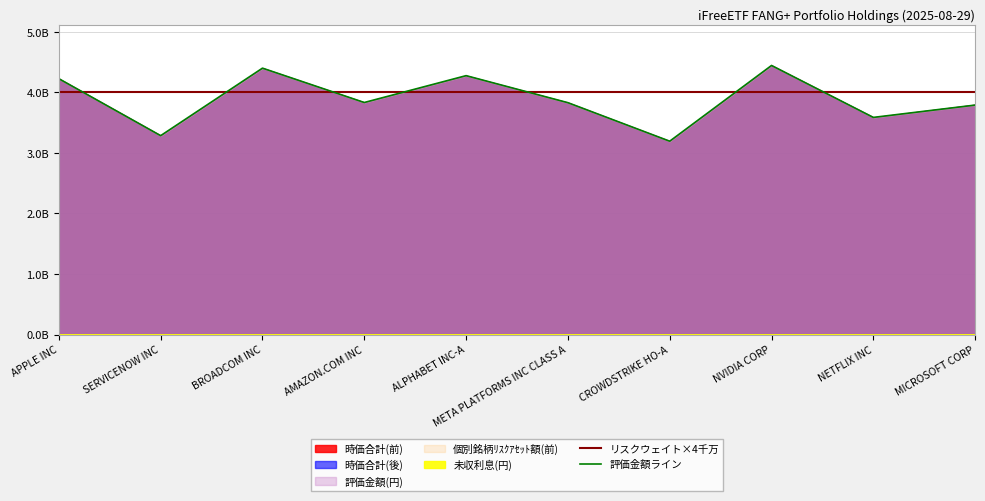

List the labels in order of 評価金額ライン value, smallest first.

CROWDSTRIKE HO-A, SERVICENOW INC, NETFLIX INC, MICROSOFT CORP, META PLATFORMS INC CLASS A, AMAZON.COM INC, APPLE INC, ALPHABET INC-A, BROADCOM INC, NVIDIA CORP